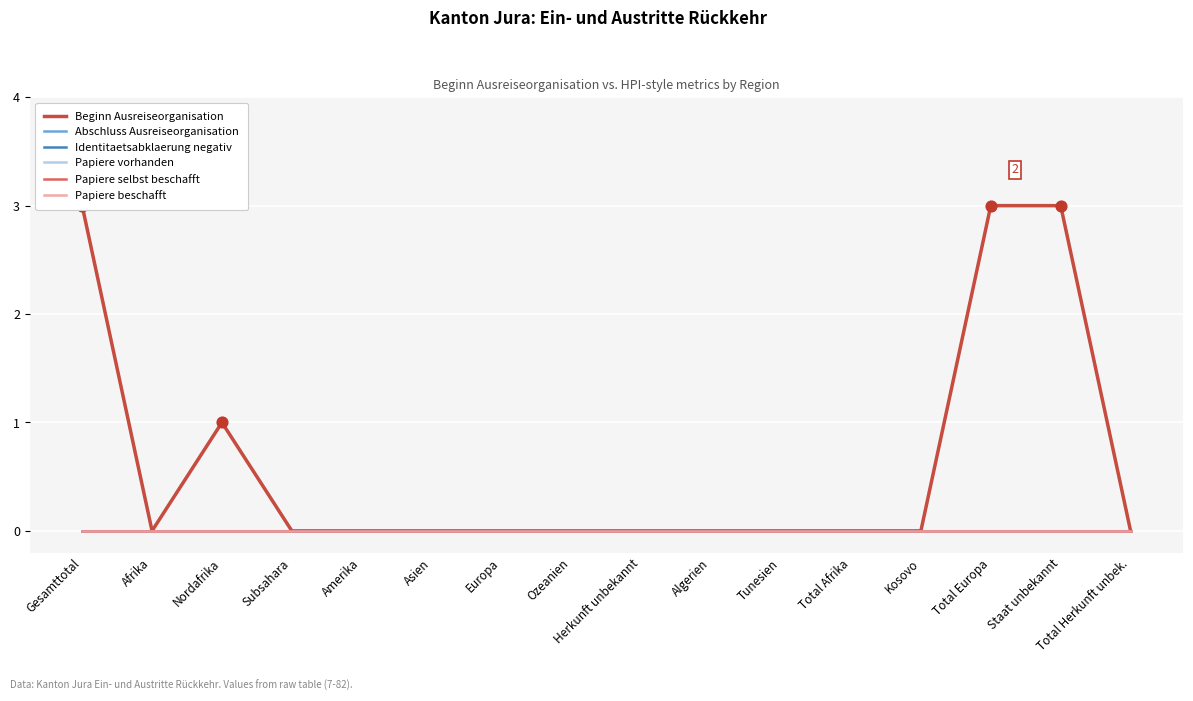

Which series reaches the minimum Y coordinate?

Beginn Ausreiseorganisation